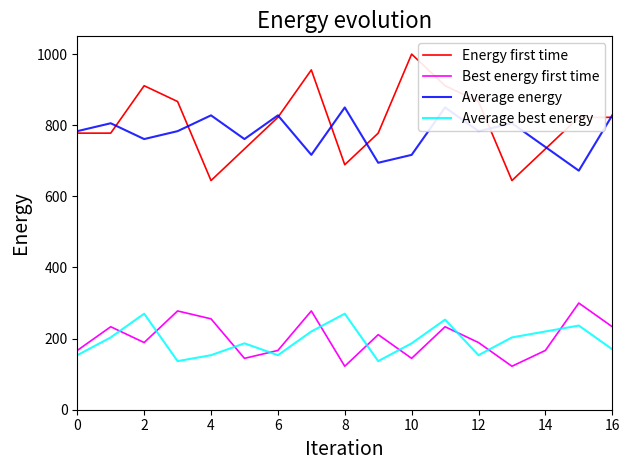

What are all the series names shown in the legend?

Energy first time, Best energy first time, Average energy, Average best energy